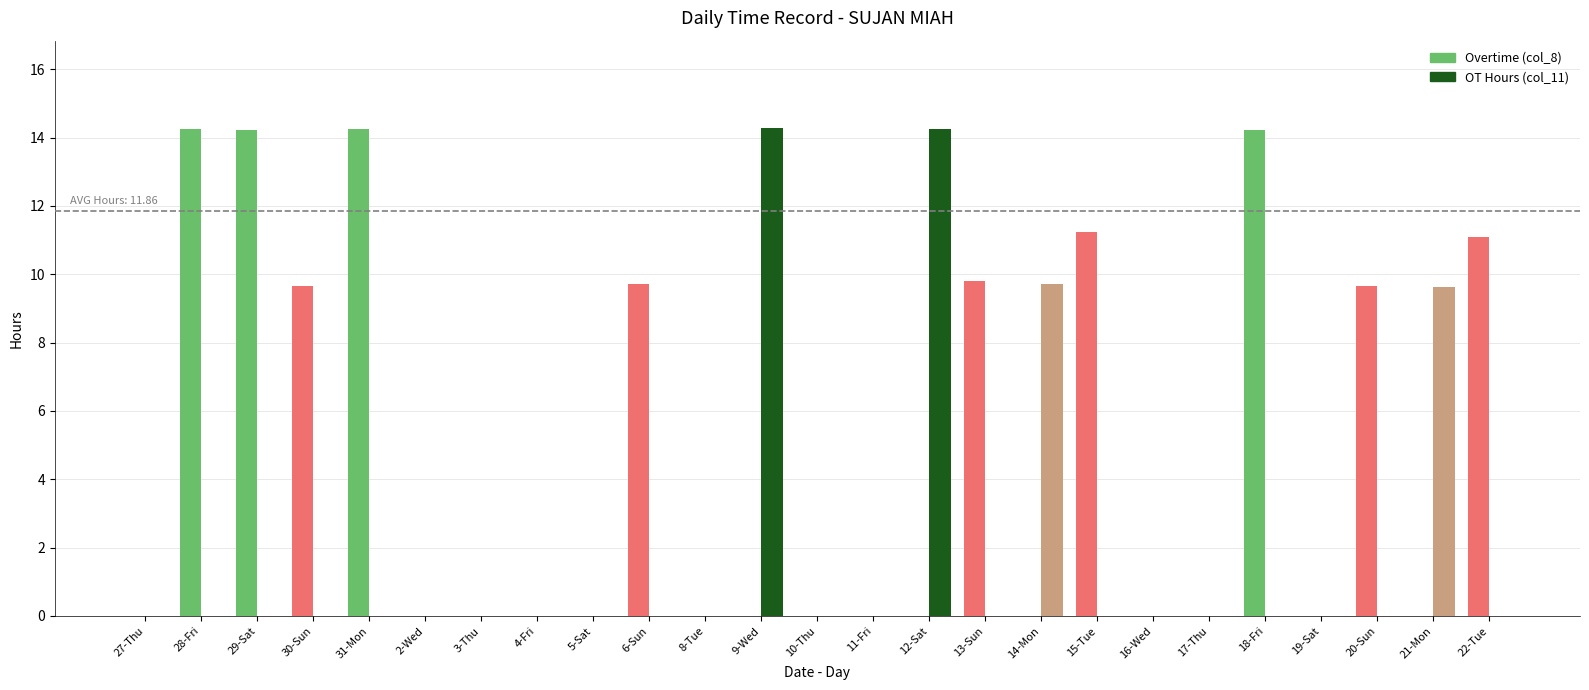

At which category is the sum across all series the highest?

9-Wed